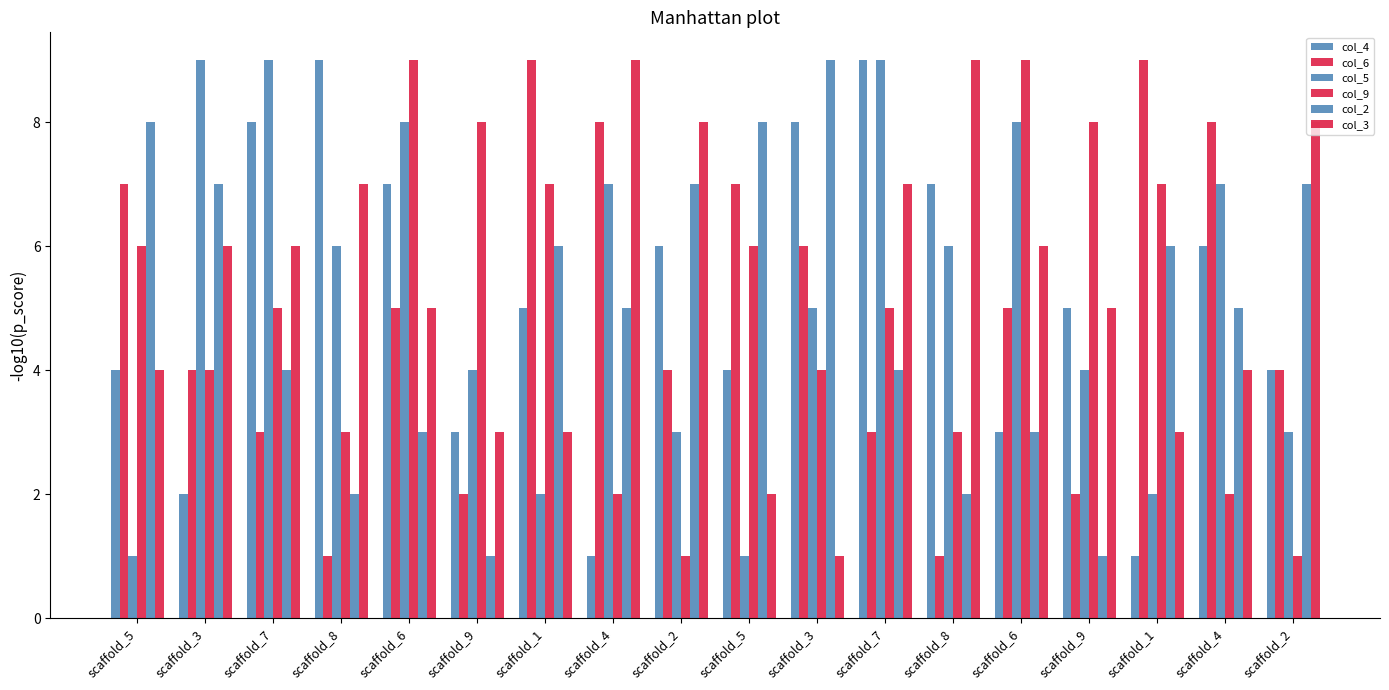

How many categories are shown in the chart?

18